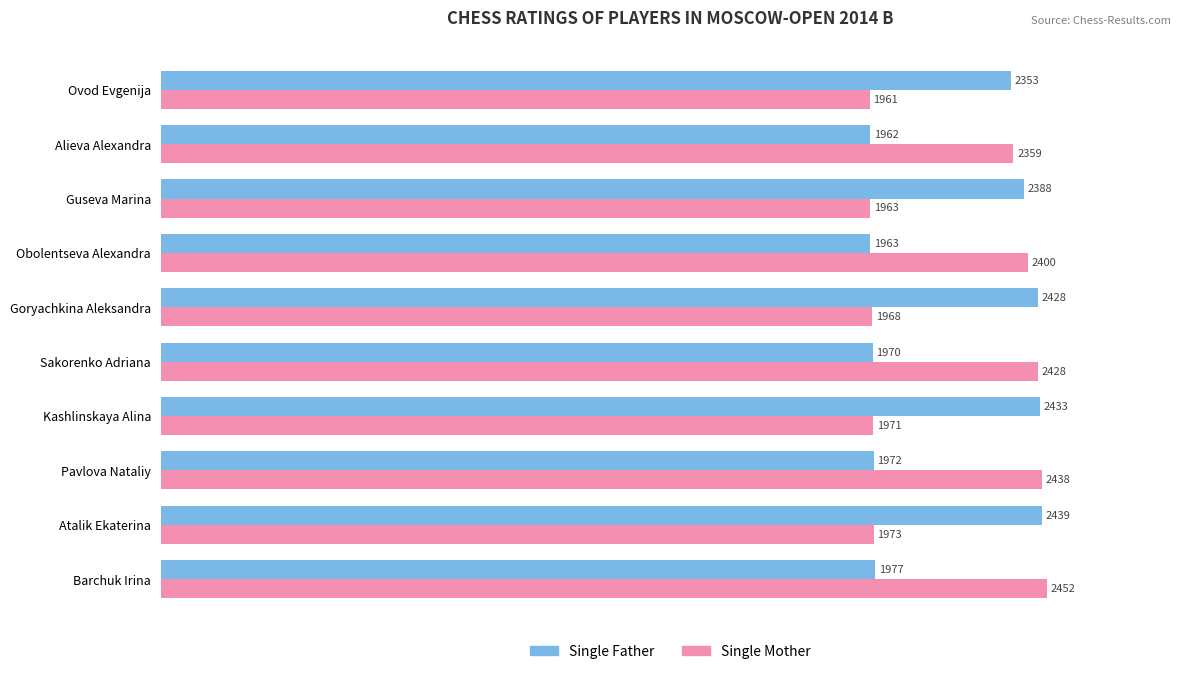

Rank the series by their average value, from highest to lowest.

Single Mother, Single Father